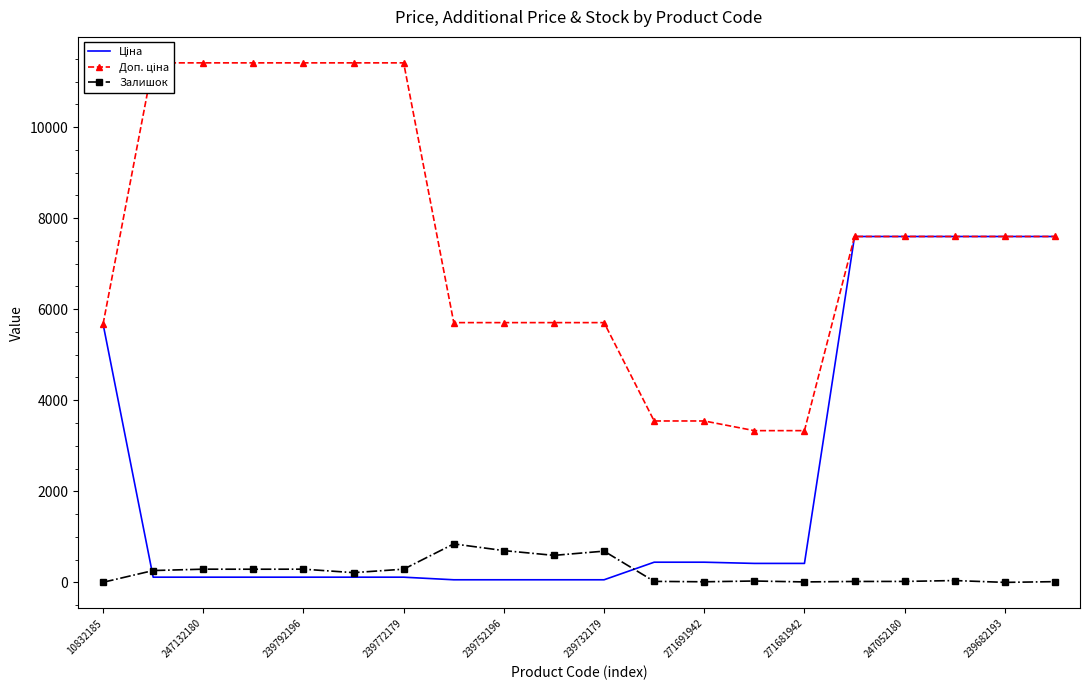

Does the chart have visible grid lines?

No